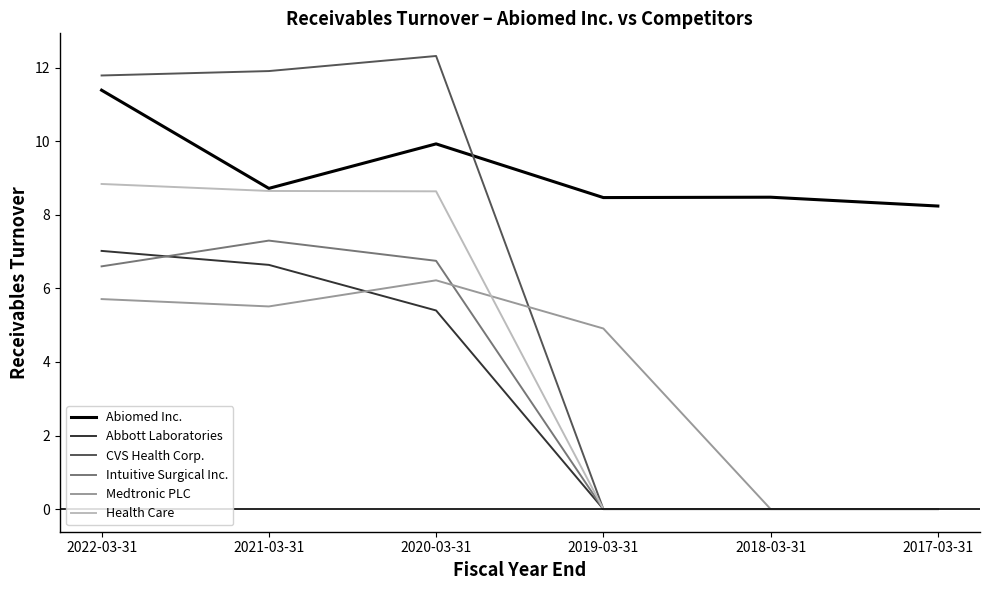

How many categories are shown in the chart?

6